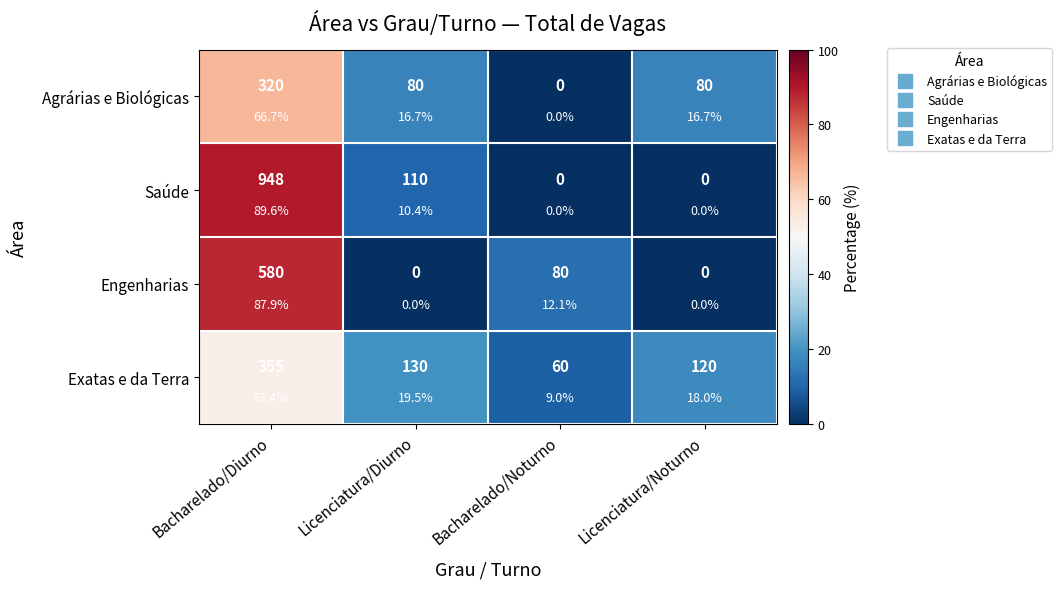

Is the value of Exatas e da Terra at Bacharelado/Noturno greater than the value of Agrárias e Biológicas at Licenciatura/Diurno?

No